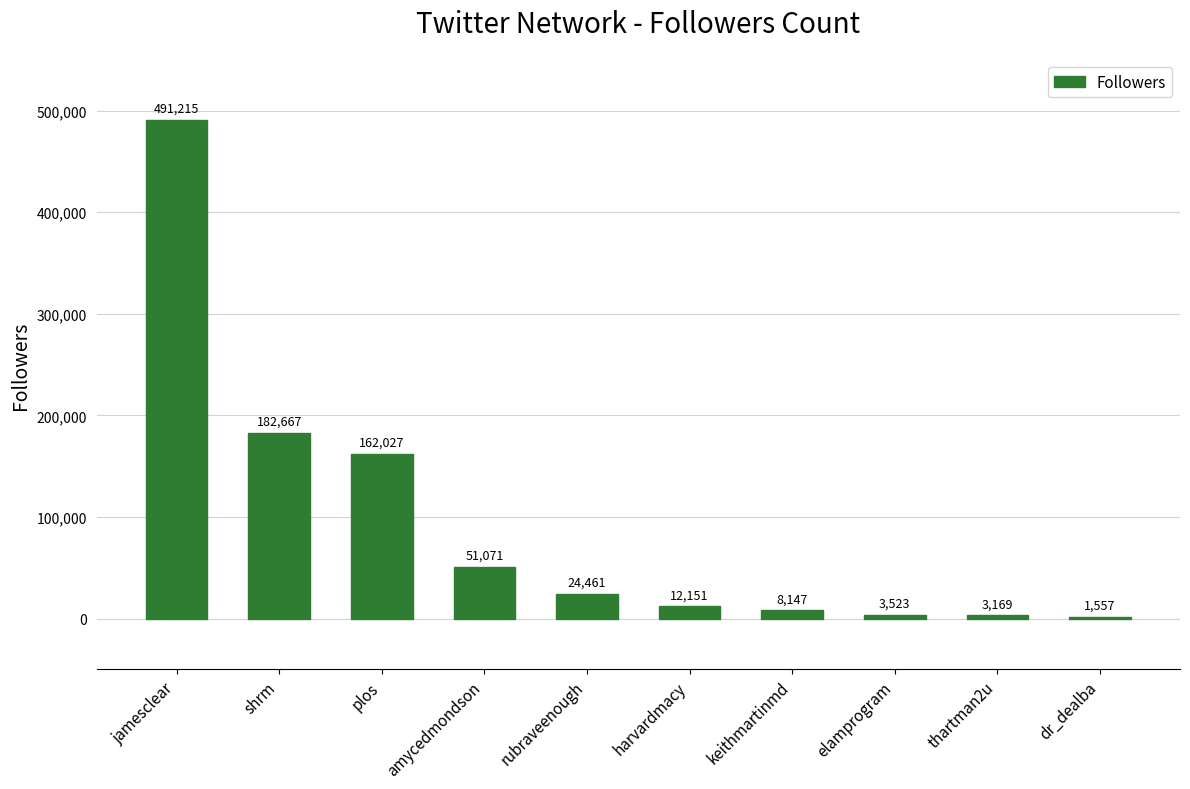

The chart shows a value of 140943 at jamesclear. True or false?

False